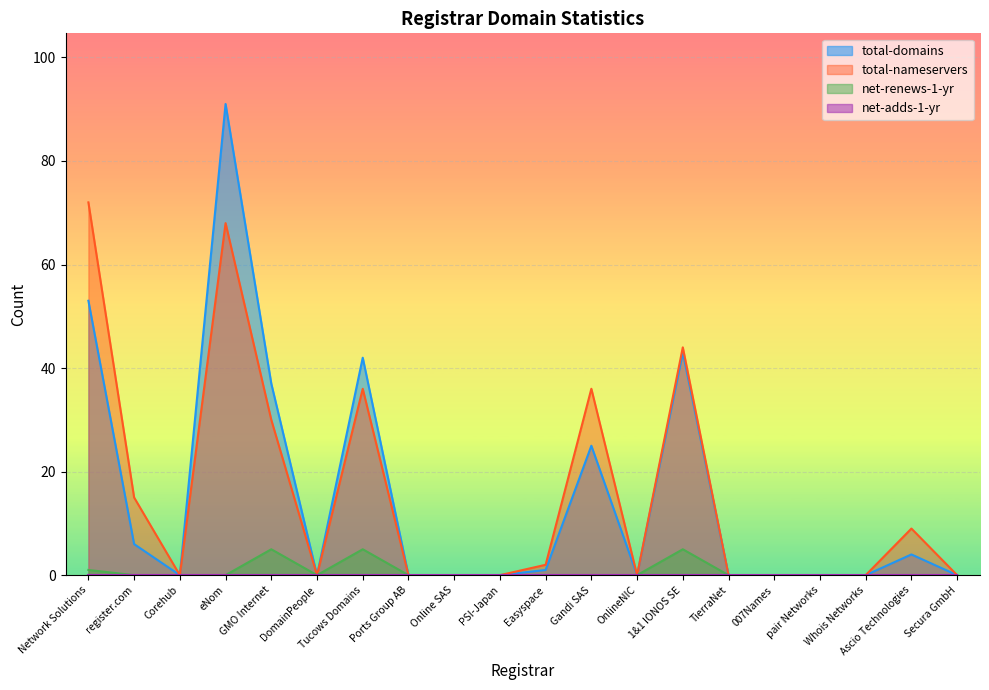

True or false: net-renews-1-yr and total-domains cross at least once.

False